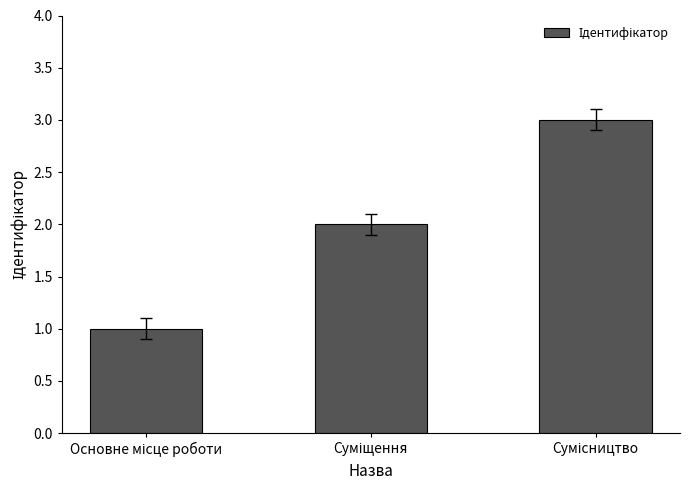

What is the sum of all values?

6